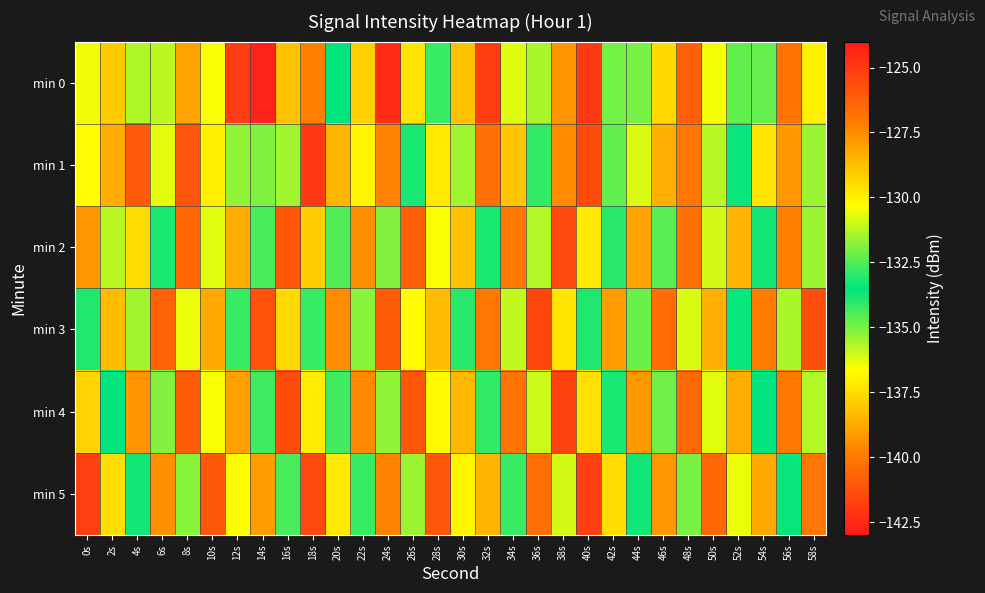

What is the difference between the highest and lowest values at 28s?

6.9